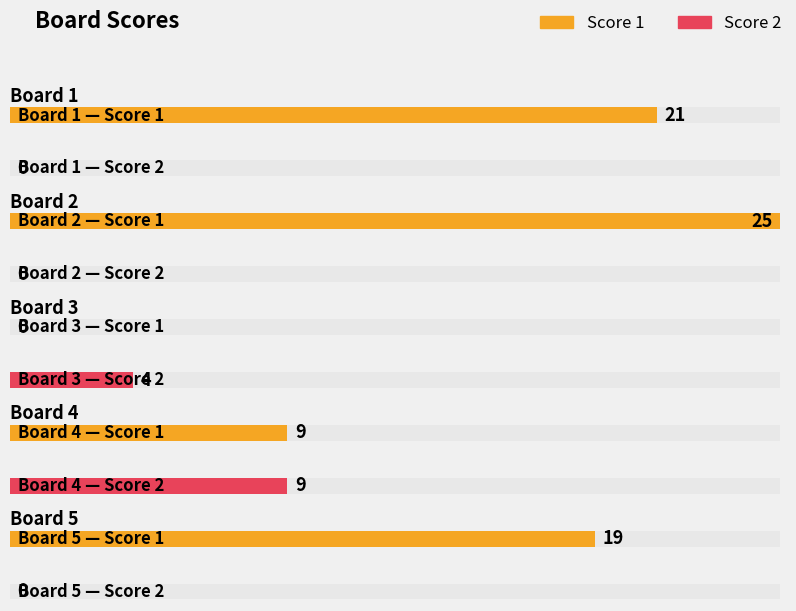

What is the spread (max minus min) of values at Board 3?

4